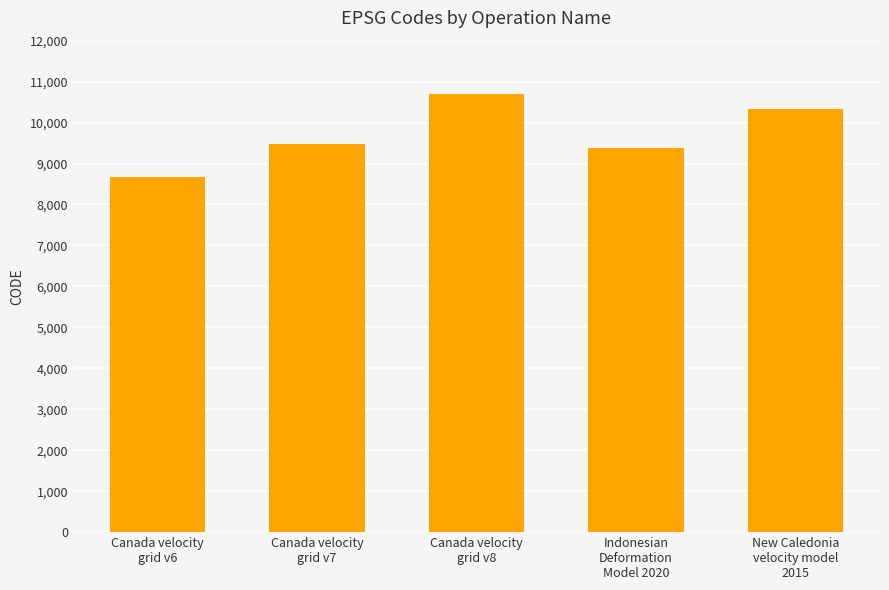

List the labels in order of value, smallest first.

Canada velocity
grid v6, Indonesian
Deformation
Model 2020, Canada velocity
grid v7, New Caledonia
velocity model
2015, Canada velocity
grid v8